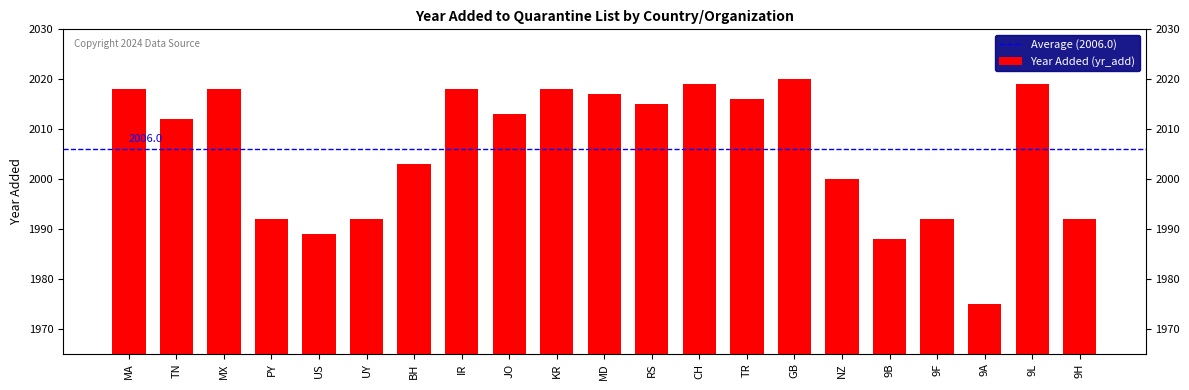

At which label is the value closest to 1997?

NZ